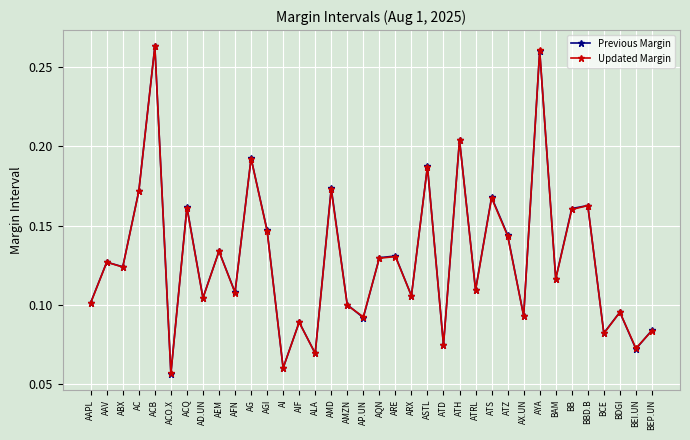

Is the value of Updated Margin at AEM greater than the value of Previous Margin at AIF?

Yes